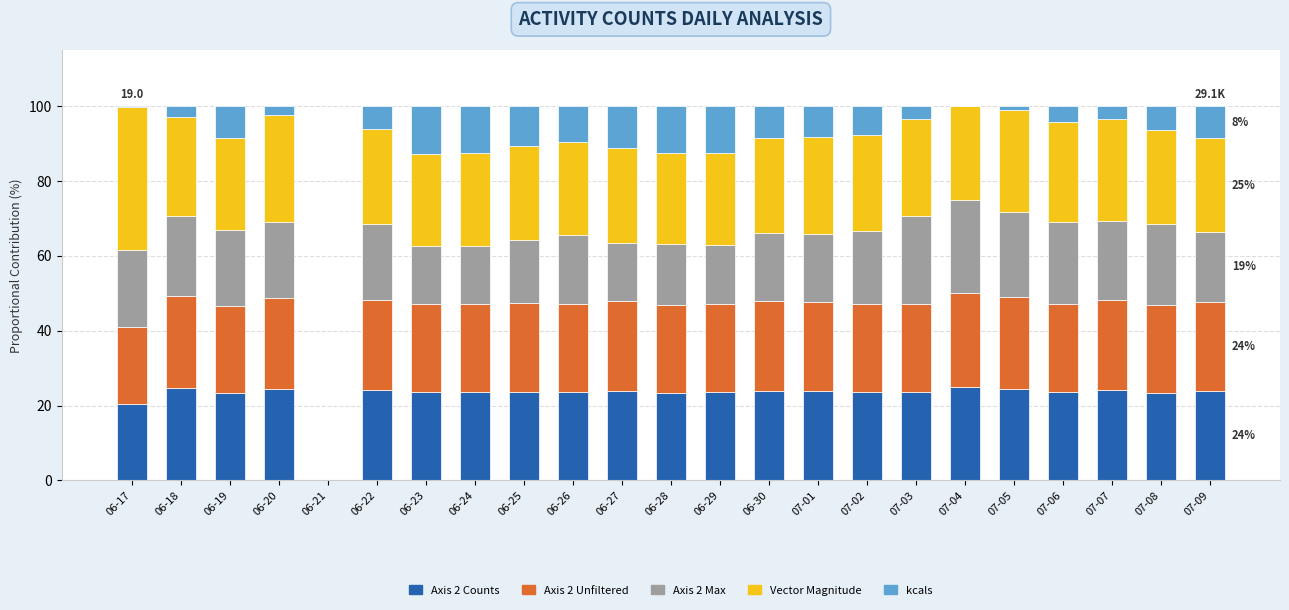

What is the total value across all series at 06-30?

100.0